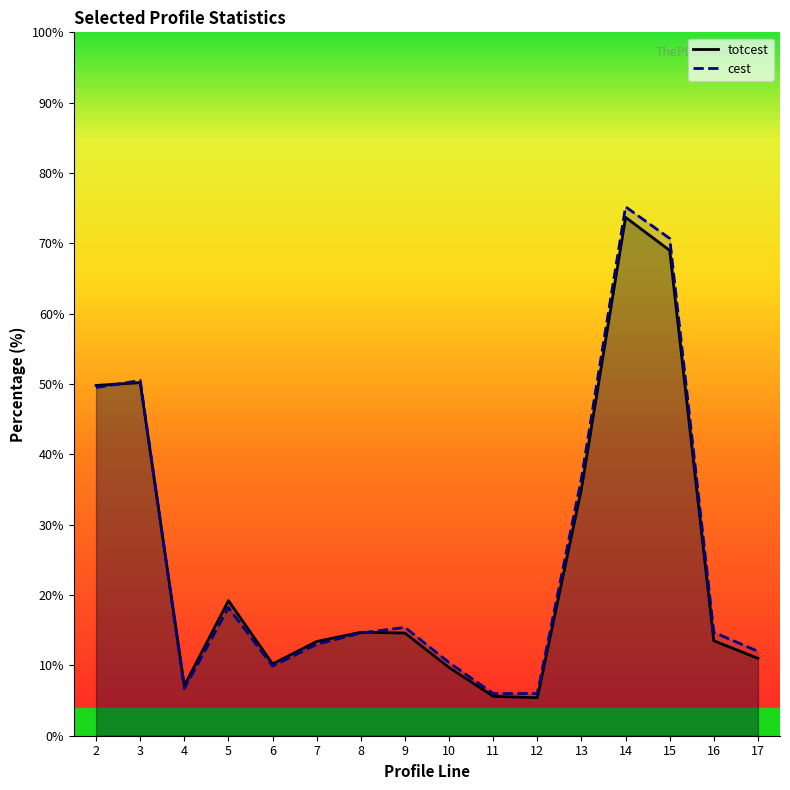

Rank the categories by cest value from highest to lowest.

14, 15, 3, 2, 13, 5, 9, 16, 8, 7, 17, 10, 6, 4, 11, 12